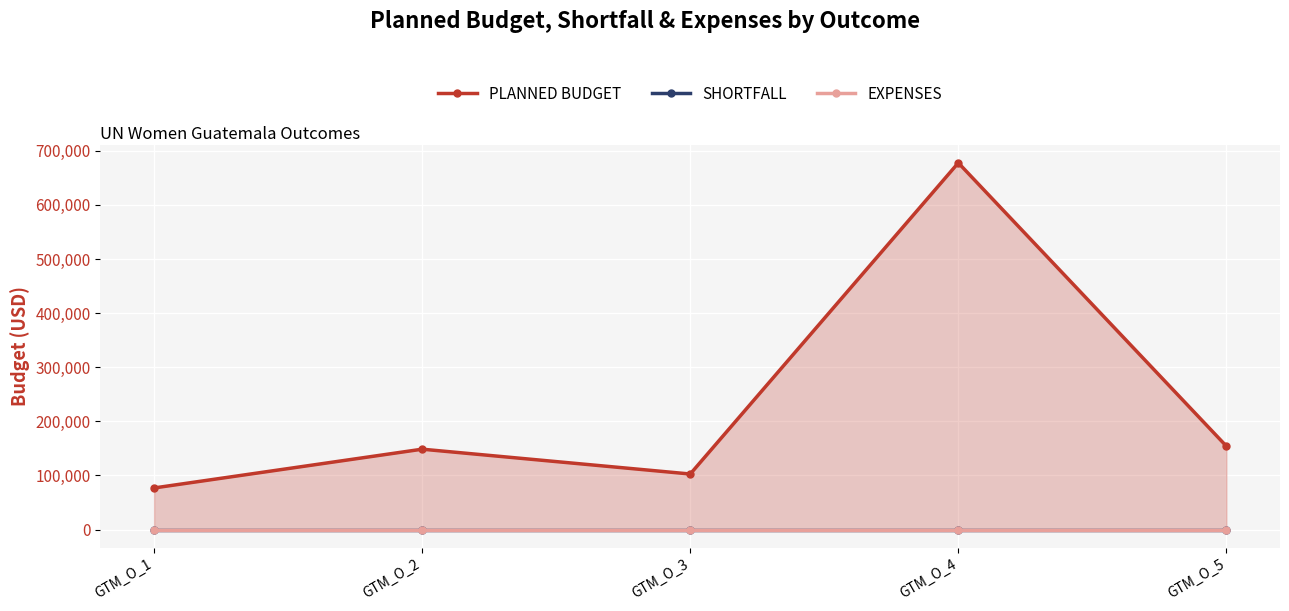

The PLANNED BUDGET series shows 134873 at GTM_O_1. True or false?

False